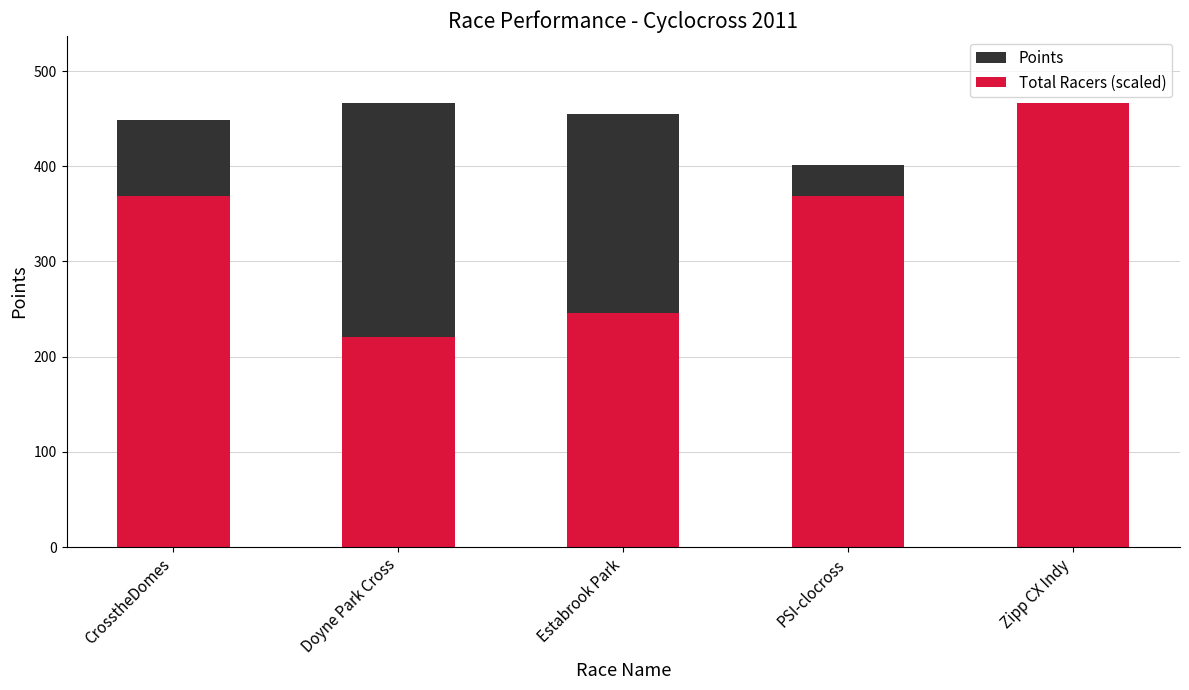

What is the maximum value for Total Racers (scaled)?

466.8